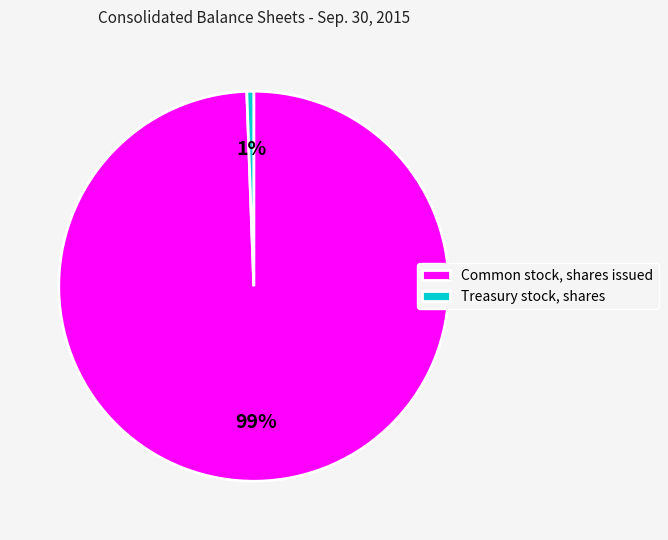

Is Common stock, shares issued the majority of the pie?

Yes